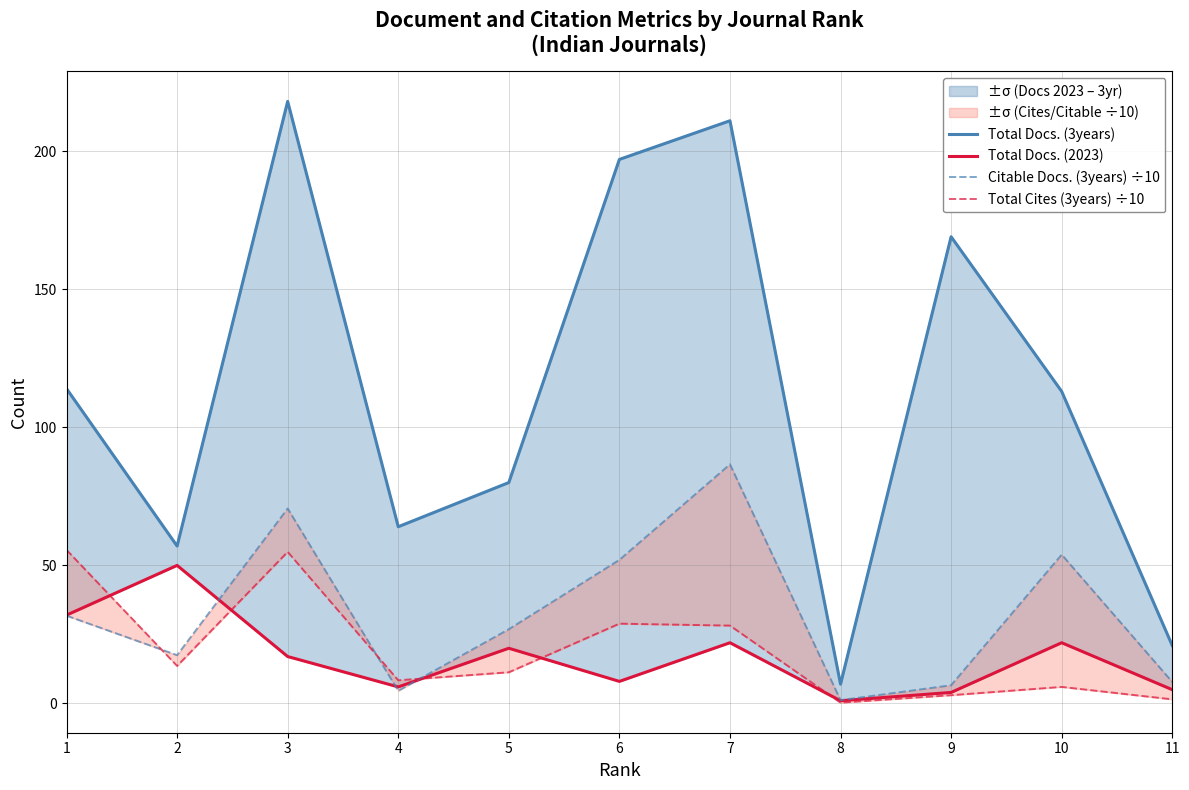

The Citable Docs. (3years) ÷10 series shows 86.6 at 7. True or false?

True